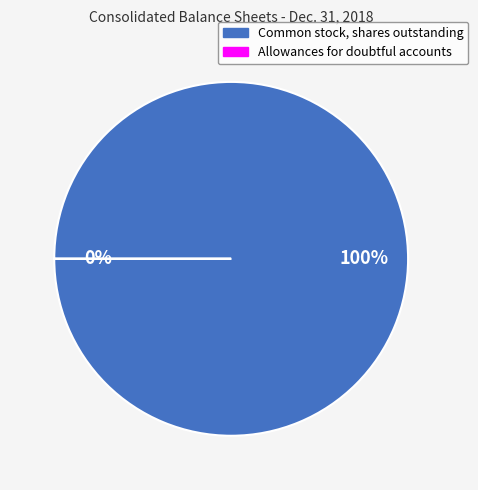

Between Common stock, shares outstanding and Allowances for doubtful accounts (thousands), which is larger?

Common stock, shares outstanding